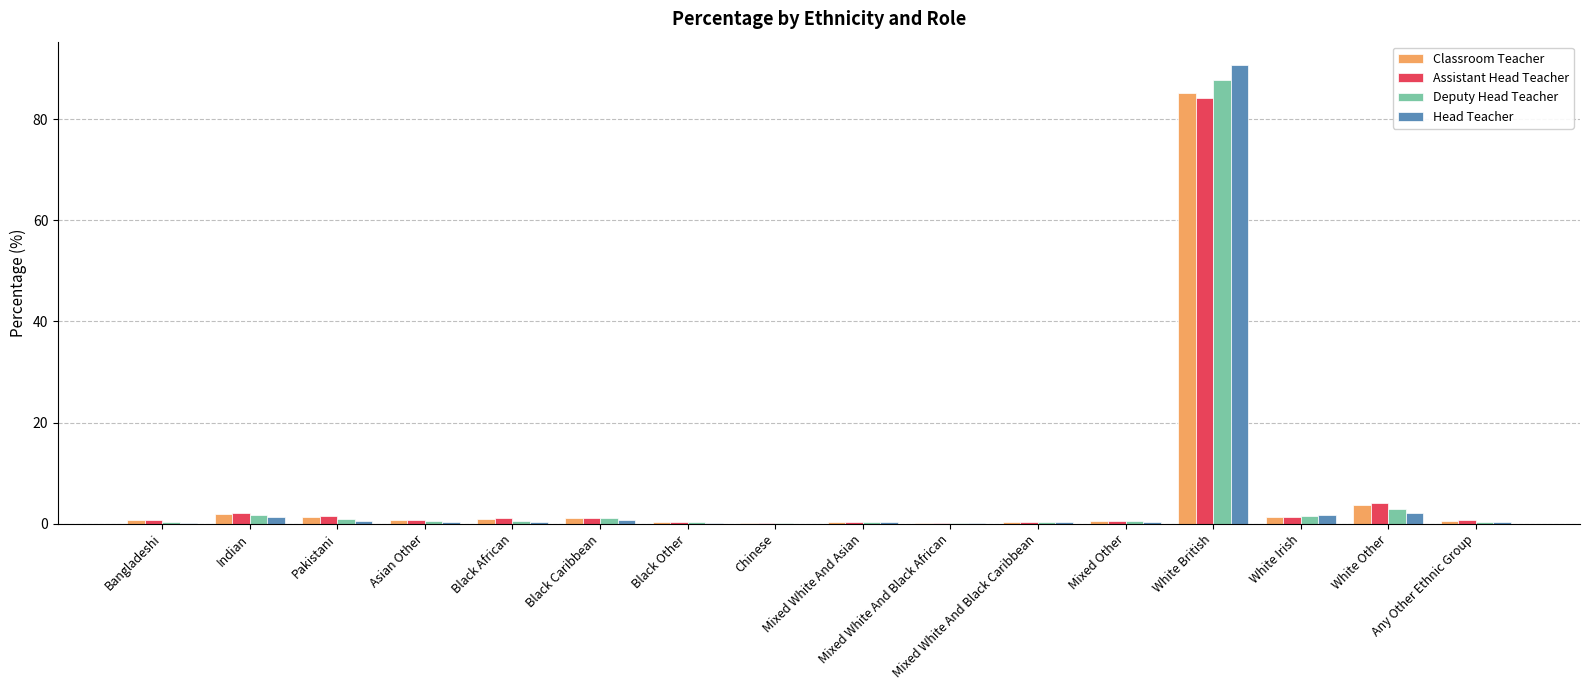

What is the maximum value for Classroom Teacher?

85.1